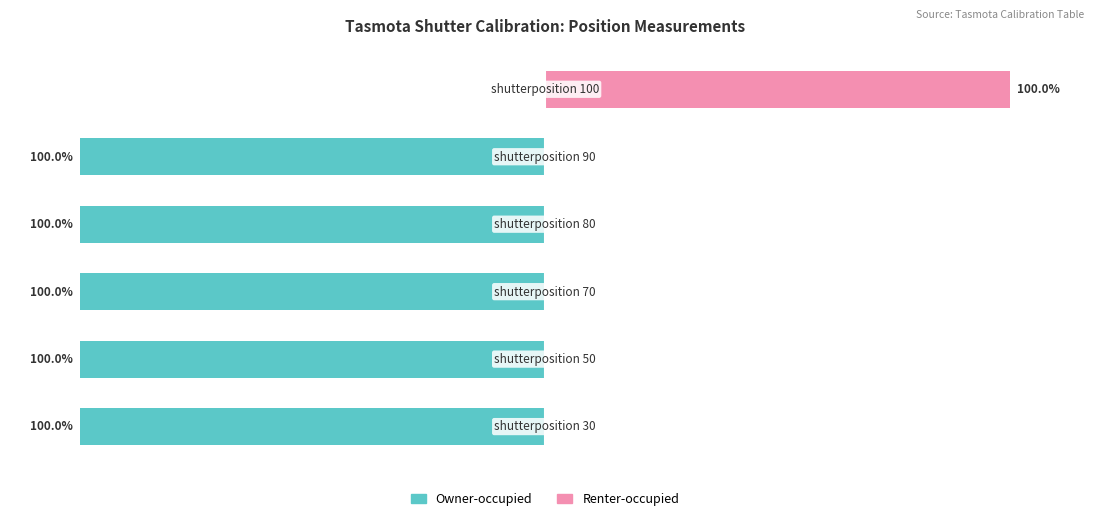

List the series in order of their overall mean, lowest first.

Owner-occupied, Renter-occupied